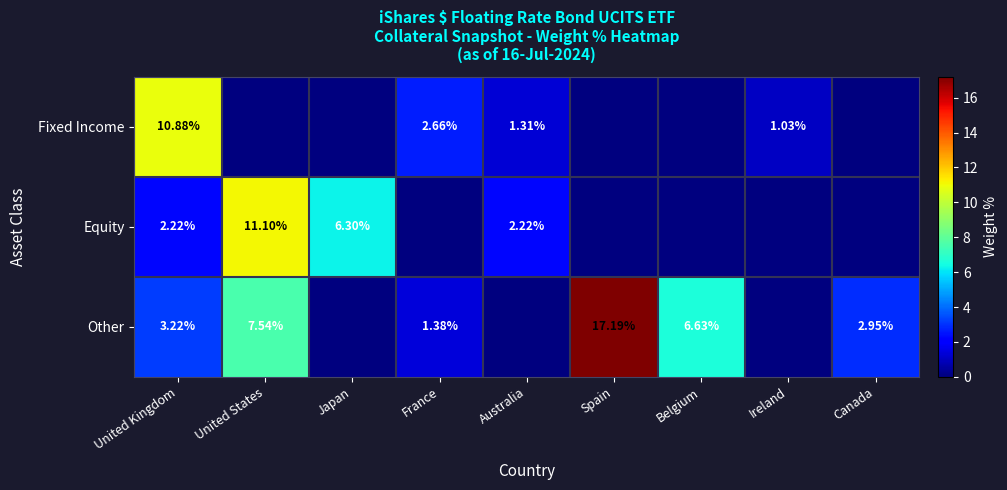

Is the value of Fixed Income at United Kingdom greater than the value of Equity at United Kingdom?

Yes